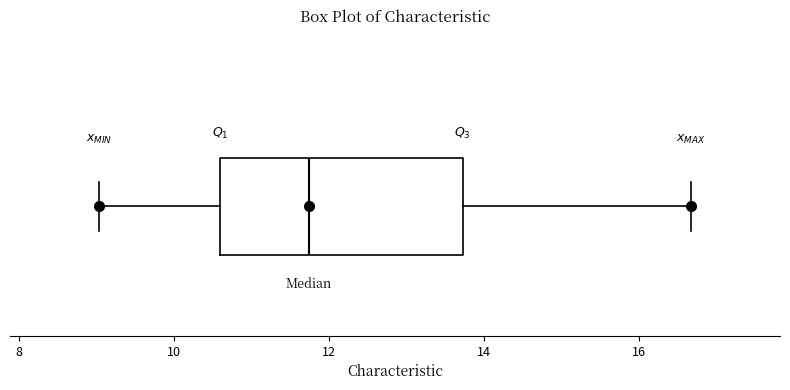

Where is the right edge of the box on the x-axis? The values are not printed on the chart, so give them approximately, as read against the axis.

13.8